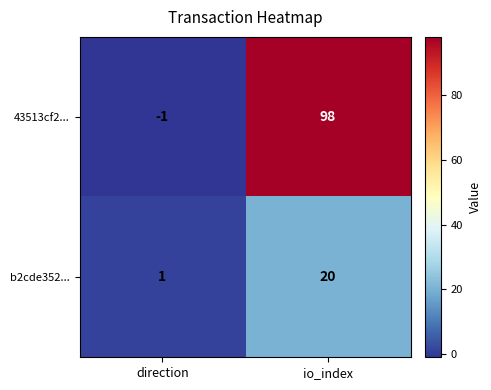

Reading left to right, extract all data points from this chart.

43513cf2...: direction=-1	io_index=98
b2cde352...: direction=1	io_index=20